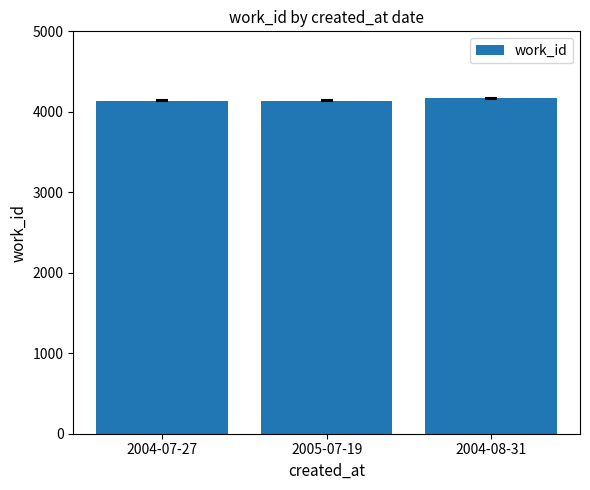

What is the greatest value displayed?

4168